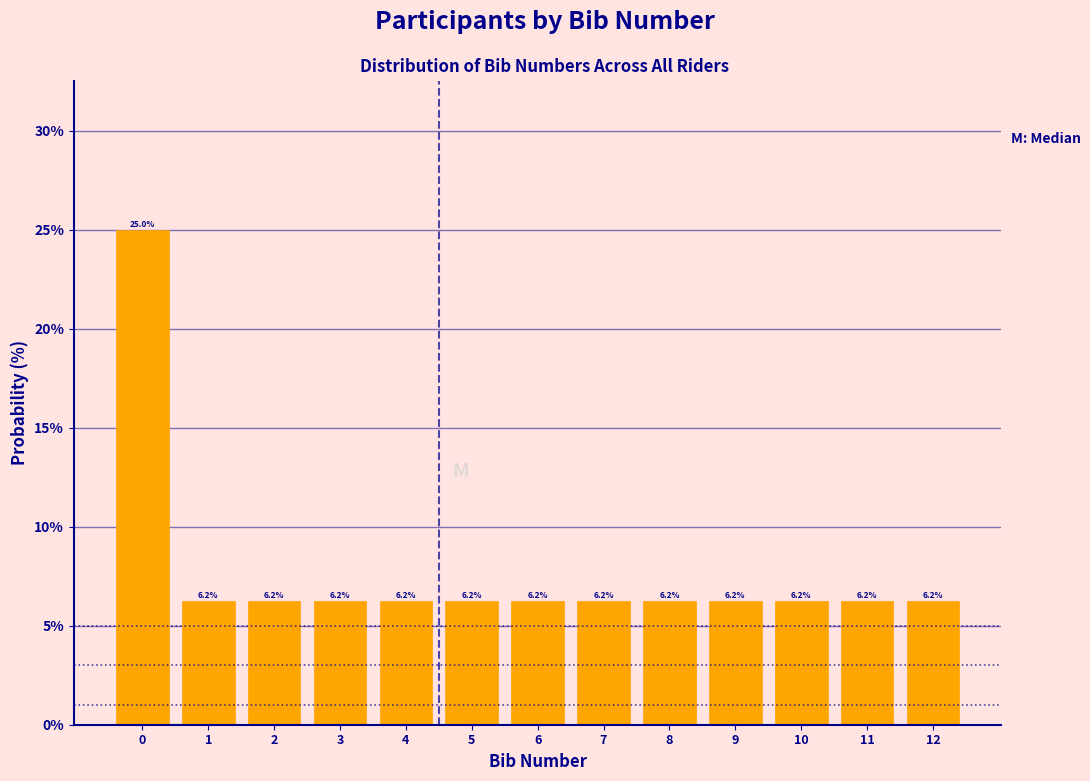

Which range on the x-axis has the tallest bar?

-0.5 to 0.5